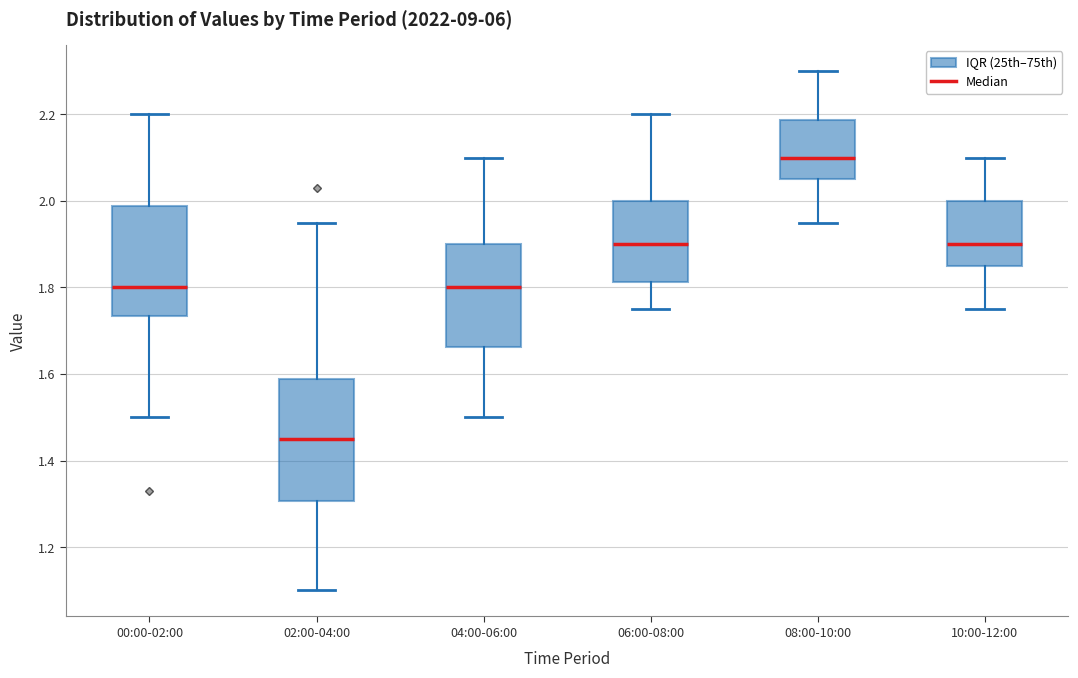

Reading left to right, read every box against the y-axis: the position of its median line, the range the box covers, and the ends of its whiskers. The values are not printed on the chart, so give them approximately, as read against the axis.

00:00-02:00: median 1.80, box 1.74 to 1.98, whiskers 1.50 to 2.20
02:00-04:00: median 1.46, box 1.30 to 1.58, whiskers 1.10 to 1.96
04:00-06:00: median 1.80, box 1.66 to 1.90, whiskers 1.50 to 2.10
06:00-08:00: median 1.90, box 1.82 to 2.00, whiskers 1.76 to 2.20
08:00-10:00: median 2.10, box 2.06 to 2.18, whiskers 1.96 to 2.30
10:00-12:00: median 1.90, box 1.86 to 2.00, whiskers 1.76 to 2.10